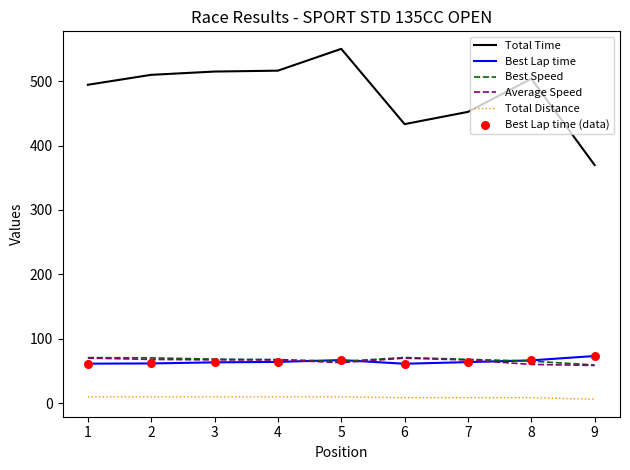

Which series has the largest total across all categories?

Total Time